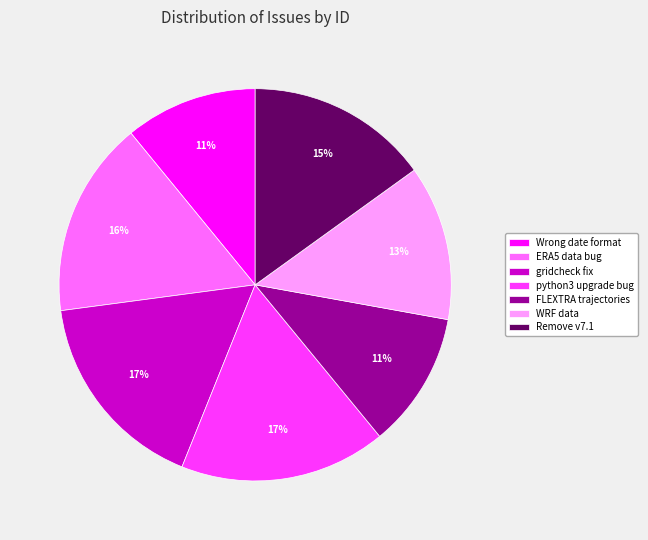

What is the ratio of the value at FLEXTRA trajectories to the value at Wrong date format?

1.0